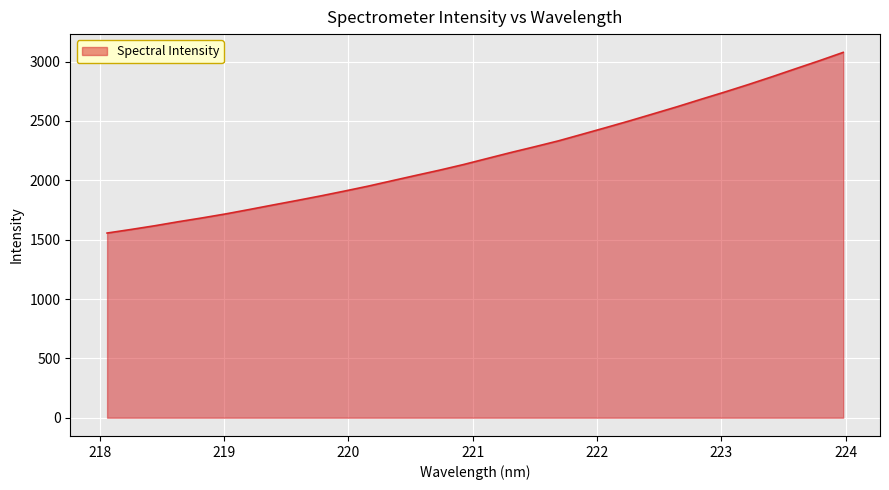

What is the minimum value shown in the chart?

1555.9